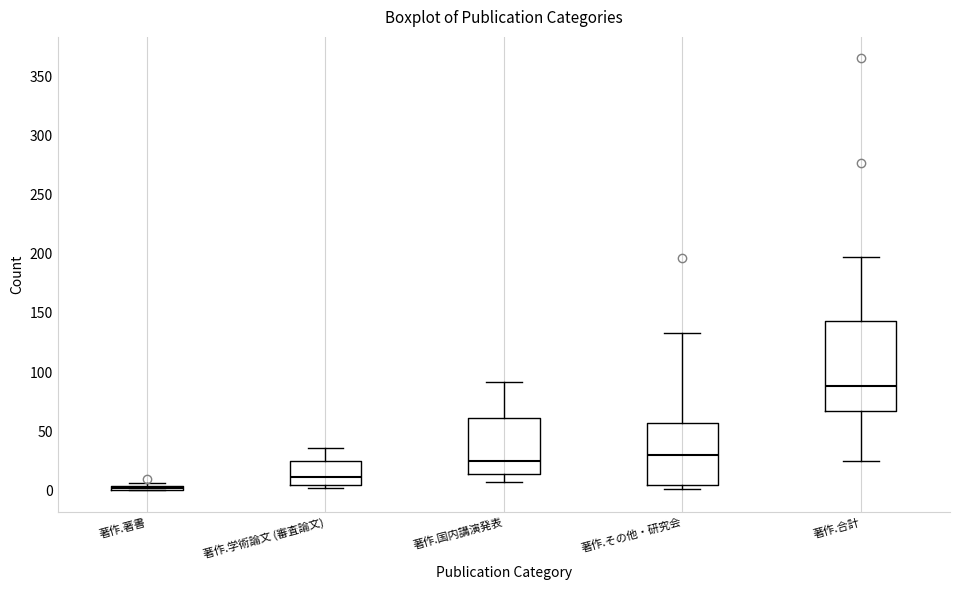

Where does the upper whisker of the box for 著作.その他・研究会 end on the y-axis? The values are not printed on the chart, so give them approximately, as read against the axis.

135